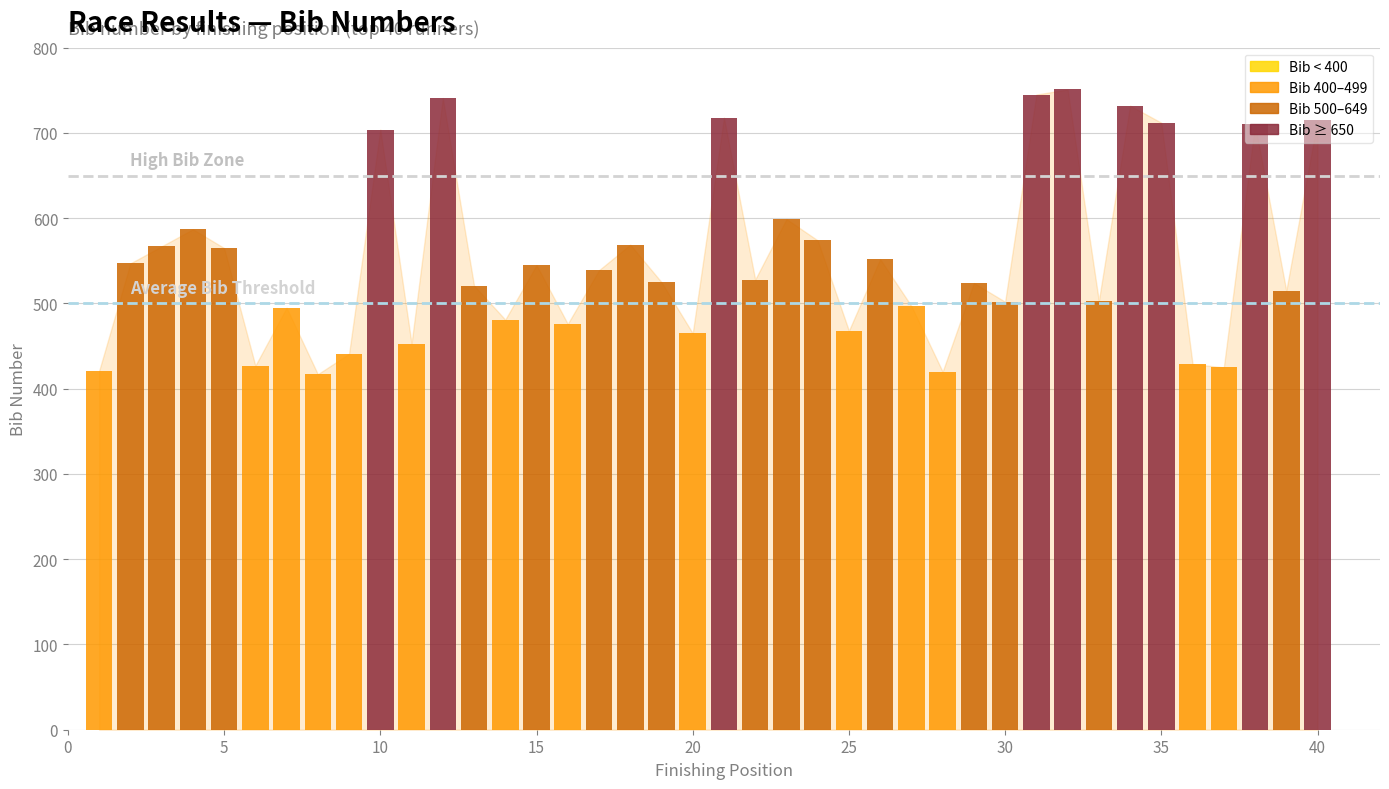

What is the greatest value displayed?

751